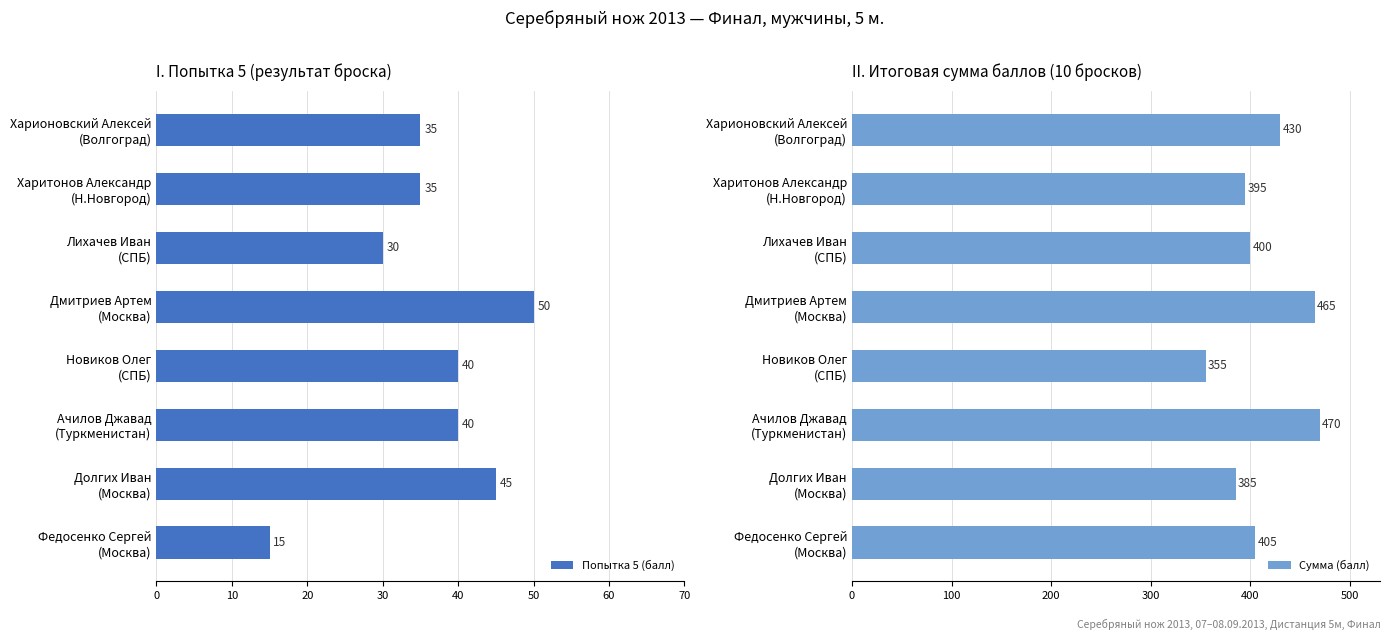

How many data points does each series have?

8